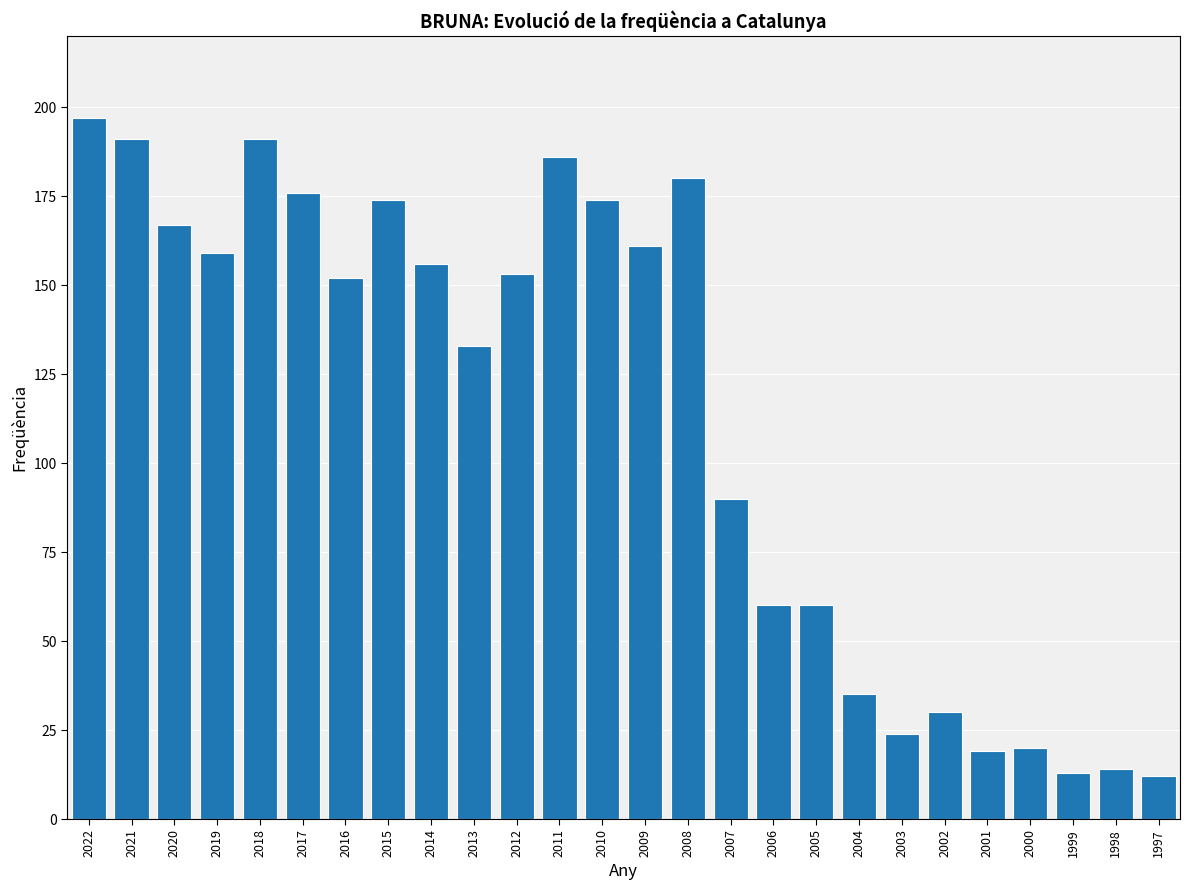

What is the ratio of the value at 2008 to the value at 2012?

1.2